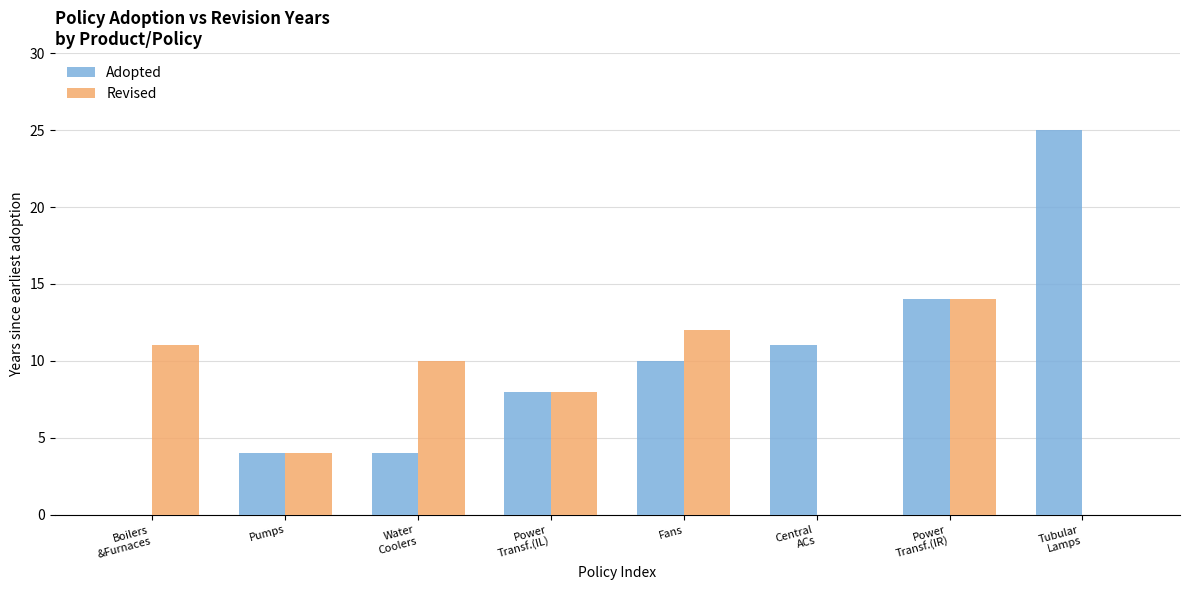

At which category is the sum across all series the highest?

Power
Transf.(IR)